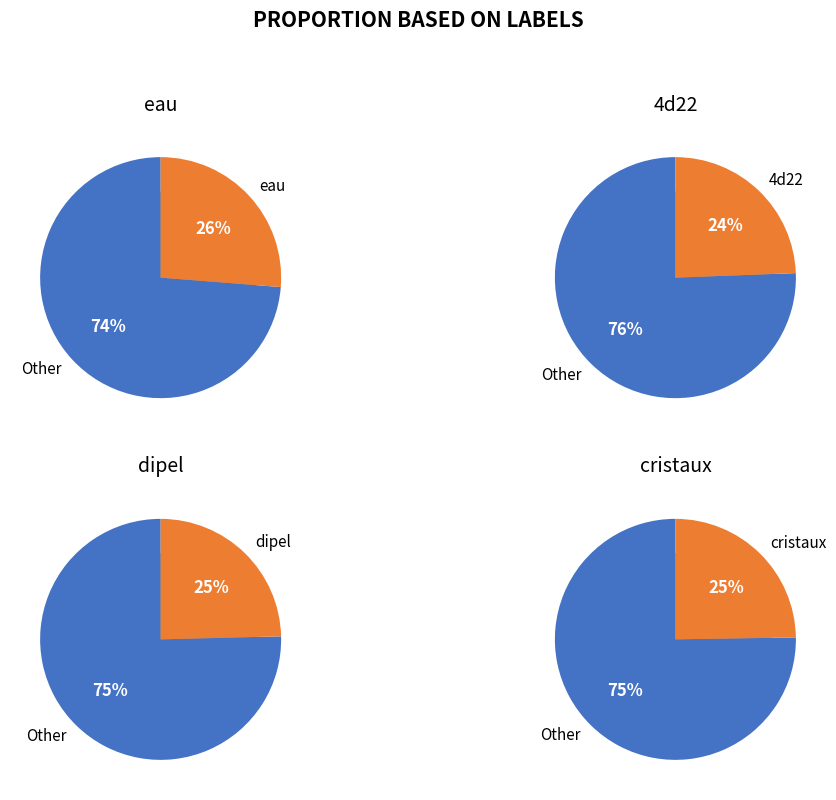

What percentage is the 4d22 slice, to the nearest percent?

24%